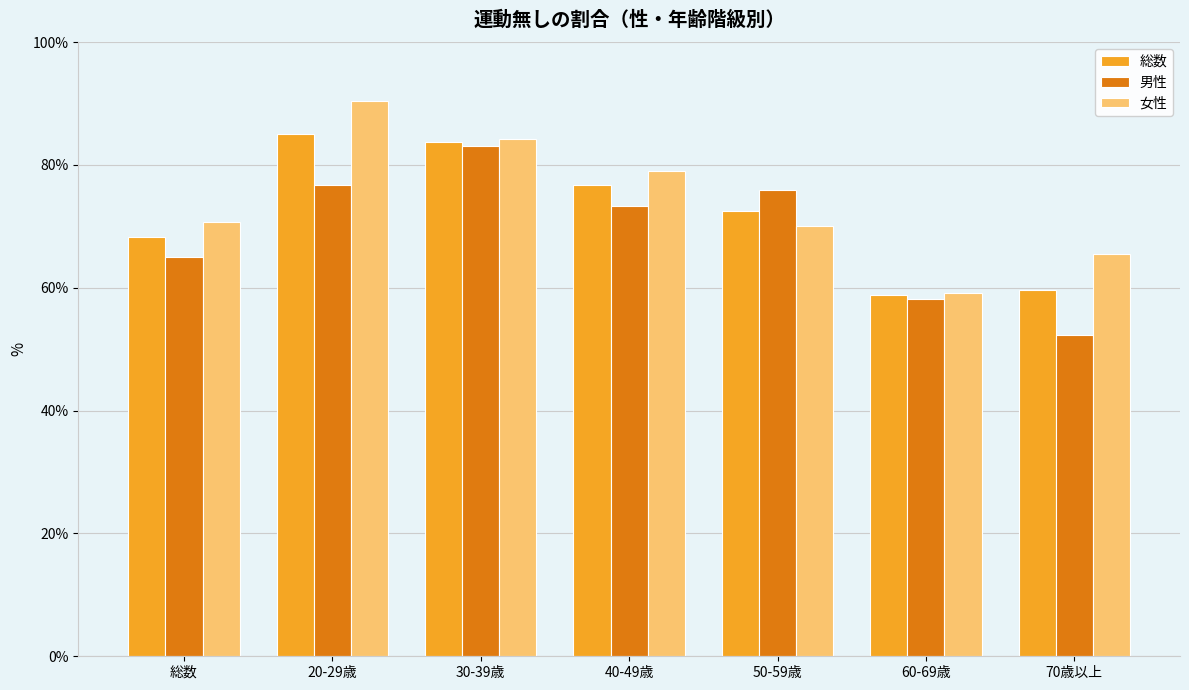

Rank the series by their average value, from lowest to highest.

男性, 総数, 女性